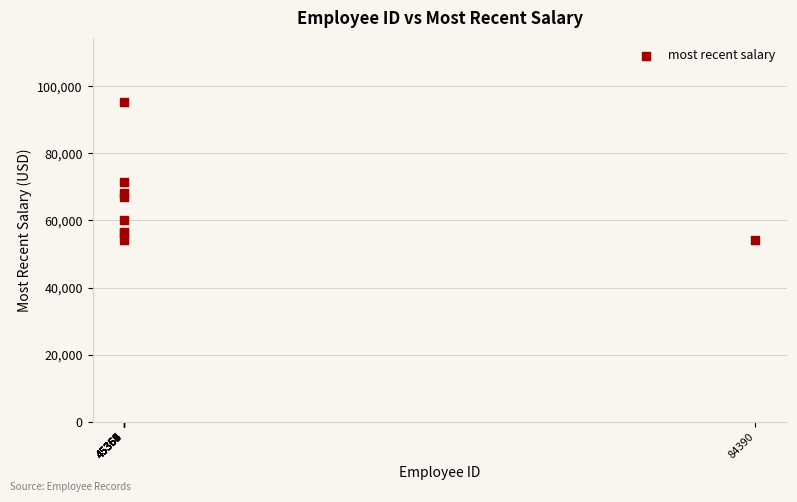

What Y value in the scatter plot is closest to 74732?

71495